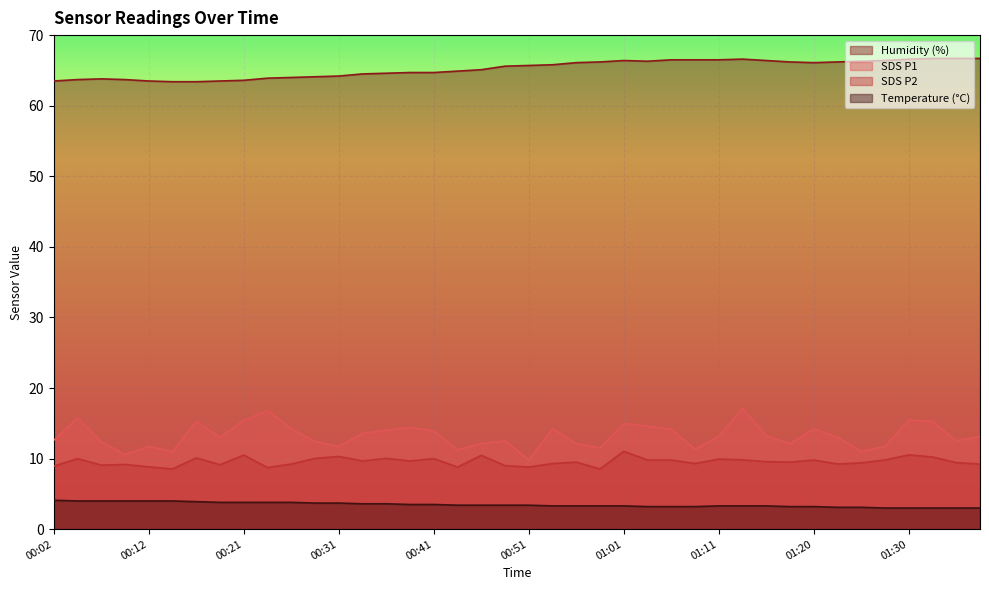

Reading left to right, what are all the values shown in this chart?

SDS_P1: 12.6	15.8	12.4	10.6	11.7	11.0	15.3	13.0	15.4	16.8	14.2	12.4	11.7	13.6	14.0	14.4	13.9	11.2	12.1	12.5	9.8	14.2	12.1	11.5	15.0	14.6	14.2	11.3	13.2	17.1	13.3	12.1	14.2	13.0	11.0	11.7	15.5	15.3	12.5	13.1
SDS_P2: 8.9	10.0	9.1	9.2	8.8	8.5	10.1	9.1	10.5	8.7	9.2	10.0	10.3	9.7	10.0	9.7	10.0	8.8	10.5	9.0	8.8	9.3	9.5	8.5	11.0	9.8	9.8	9.3	9.9	9.8	9.6	9.5	9.8	9.2	9.4	9.8	10.5	10.2	9.4	9.2
Temp: 4.1	4.0	4.0	4.0	4.0	4.0	3.9	3.8	3.8	3.8	3.8	3.7	3.7	3.6	3.6	3.5	3.5	3.4	3.4	3.4	3.4	3.3	3.3	3.3	3.3	3.2	3.2	3.2	3.3	3.3	3.3	3.2	3.2	3.1	3.1	3.0	3.0	3.0	3.0	3.0
Humidity: 63.5	63.7	63.8	63.7	63.5	63.4	63.4	63.5	63.6	63.9	64.0	64.1	64.2	64.5	64.6	64.7	64.7	64.9	65.1	65.6	65.7	65.8	66.1	66.2	66.4	66.3	66.5	66.5	66.5	66.6	66.4	66.2	66.1	66.2	66.3	66.4	66.6	66.7	66.7	66.7